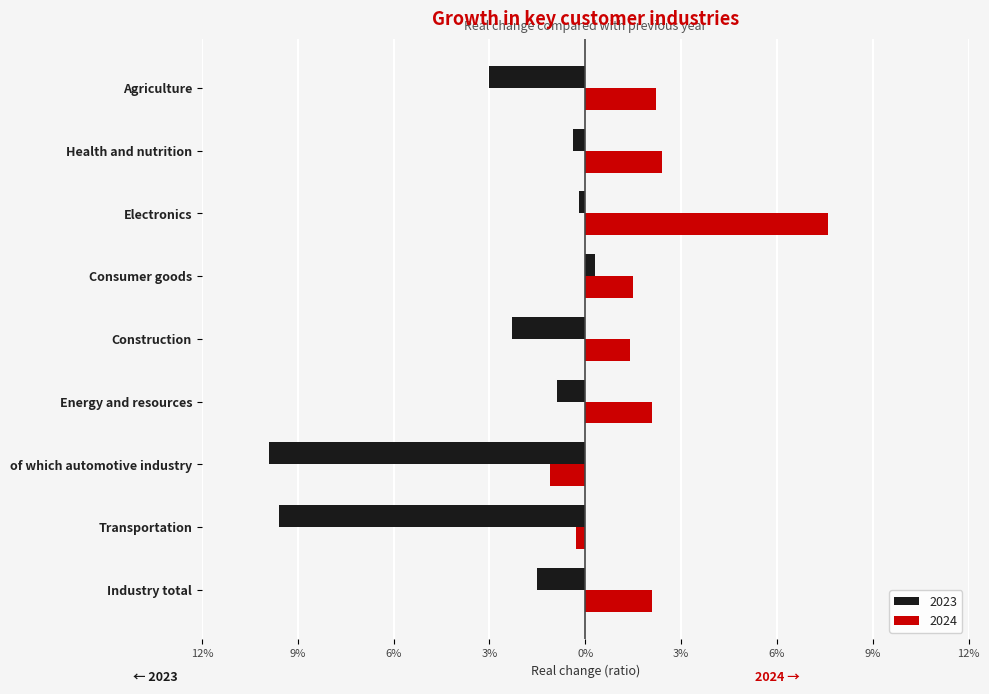

What are all the series names shown in the legend?

2023, 2024